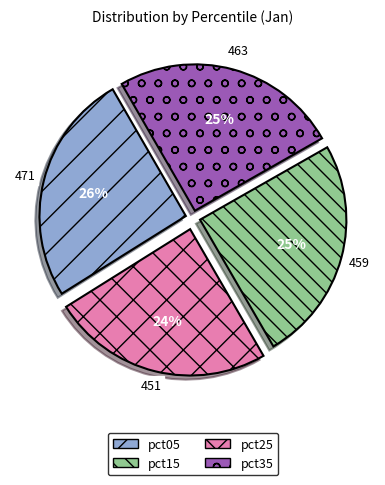

Is pct35 the majority of the pie?

No